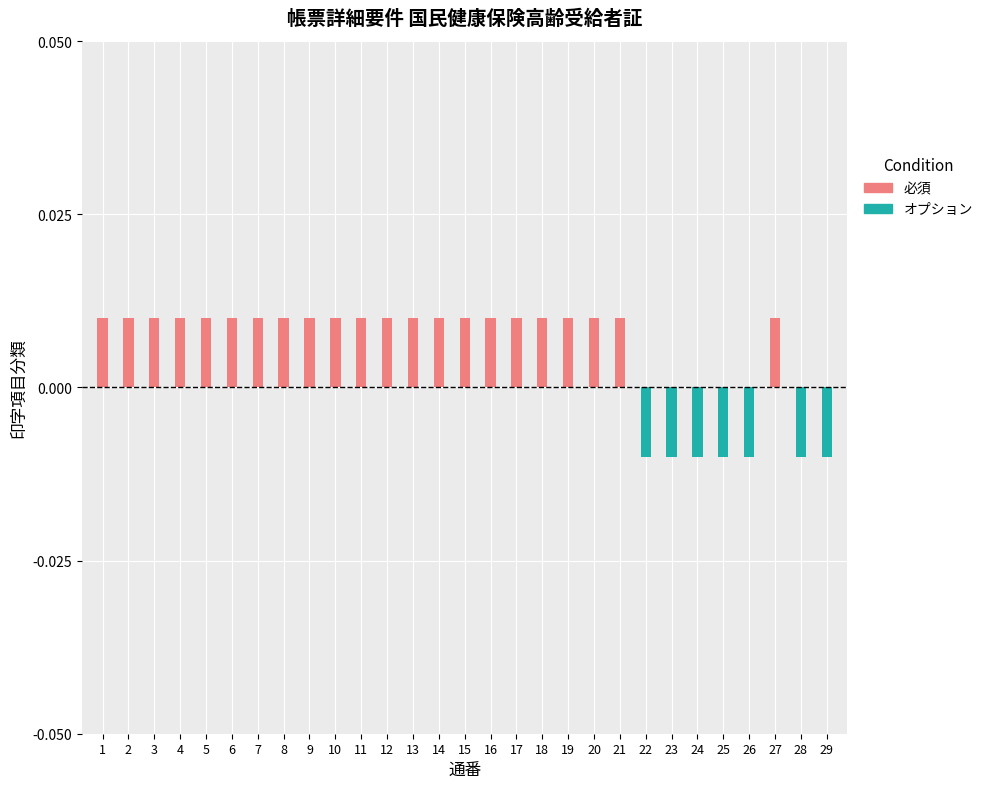

How many categories are shown in the chart?

29